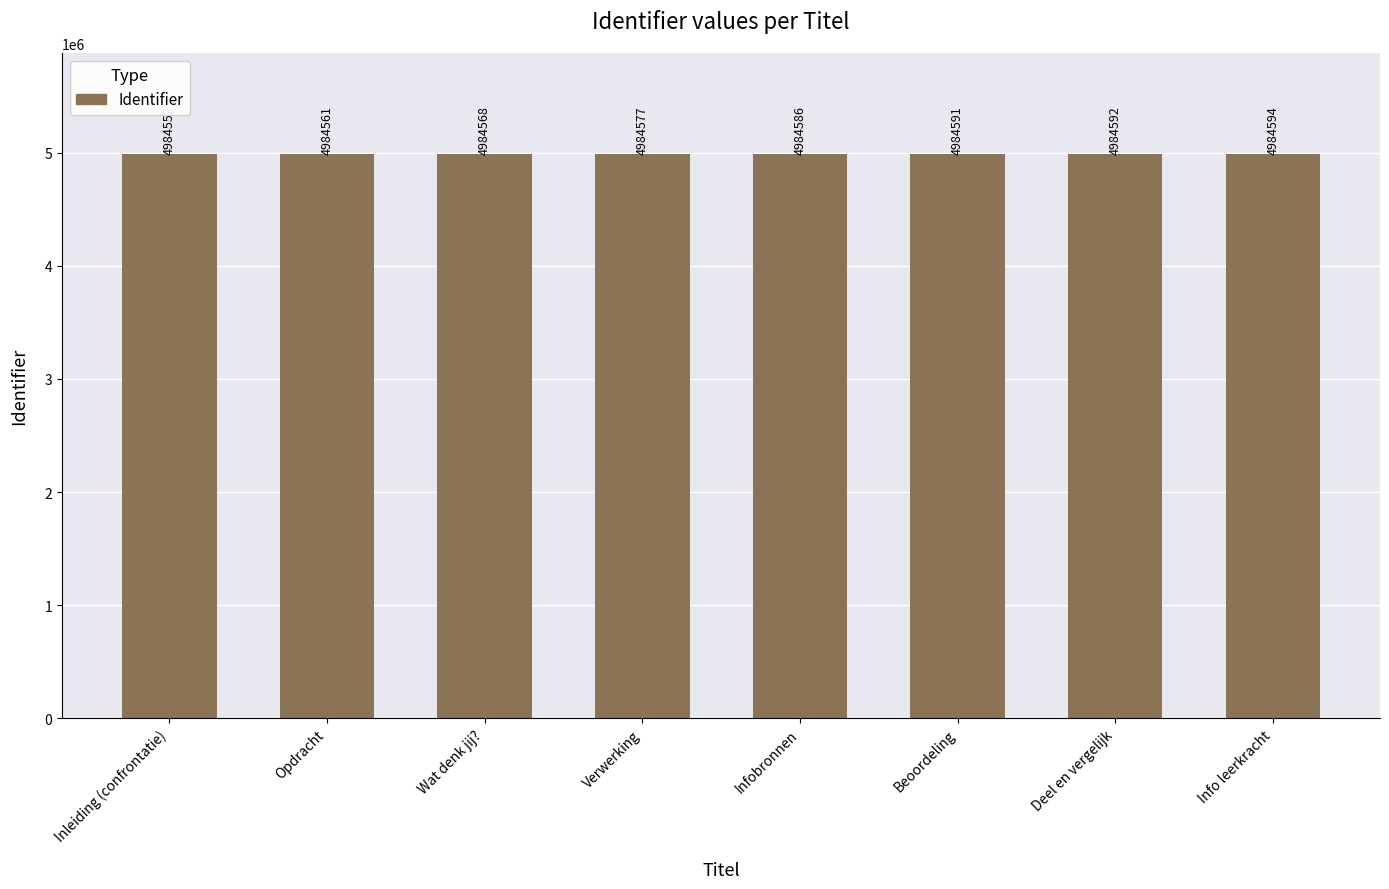

Does the chart contain any negative values?

No